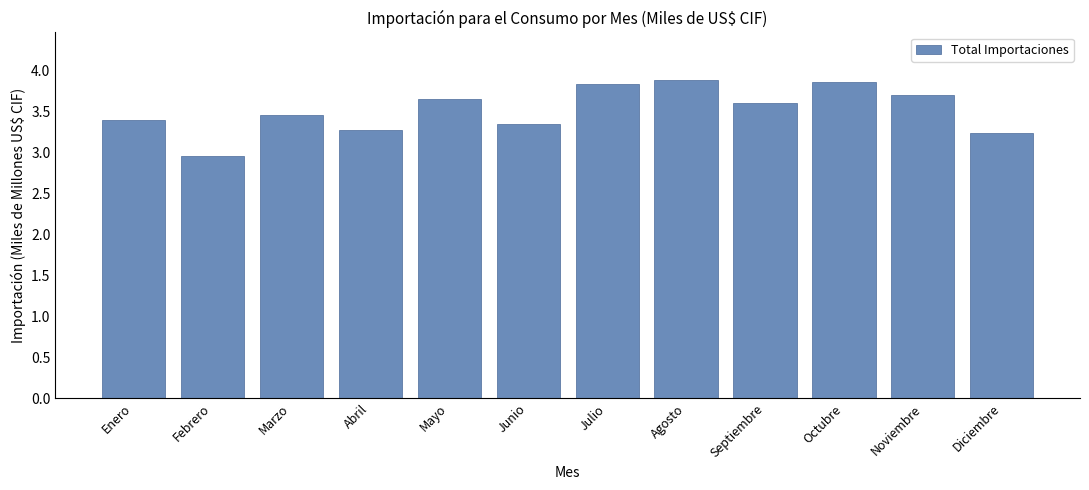

What is the label of the 7th bar from the left?

Julio